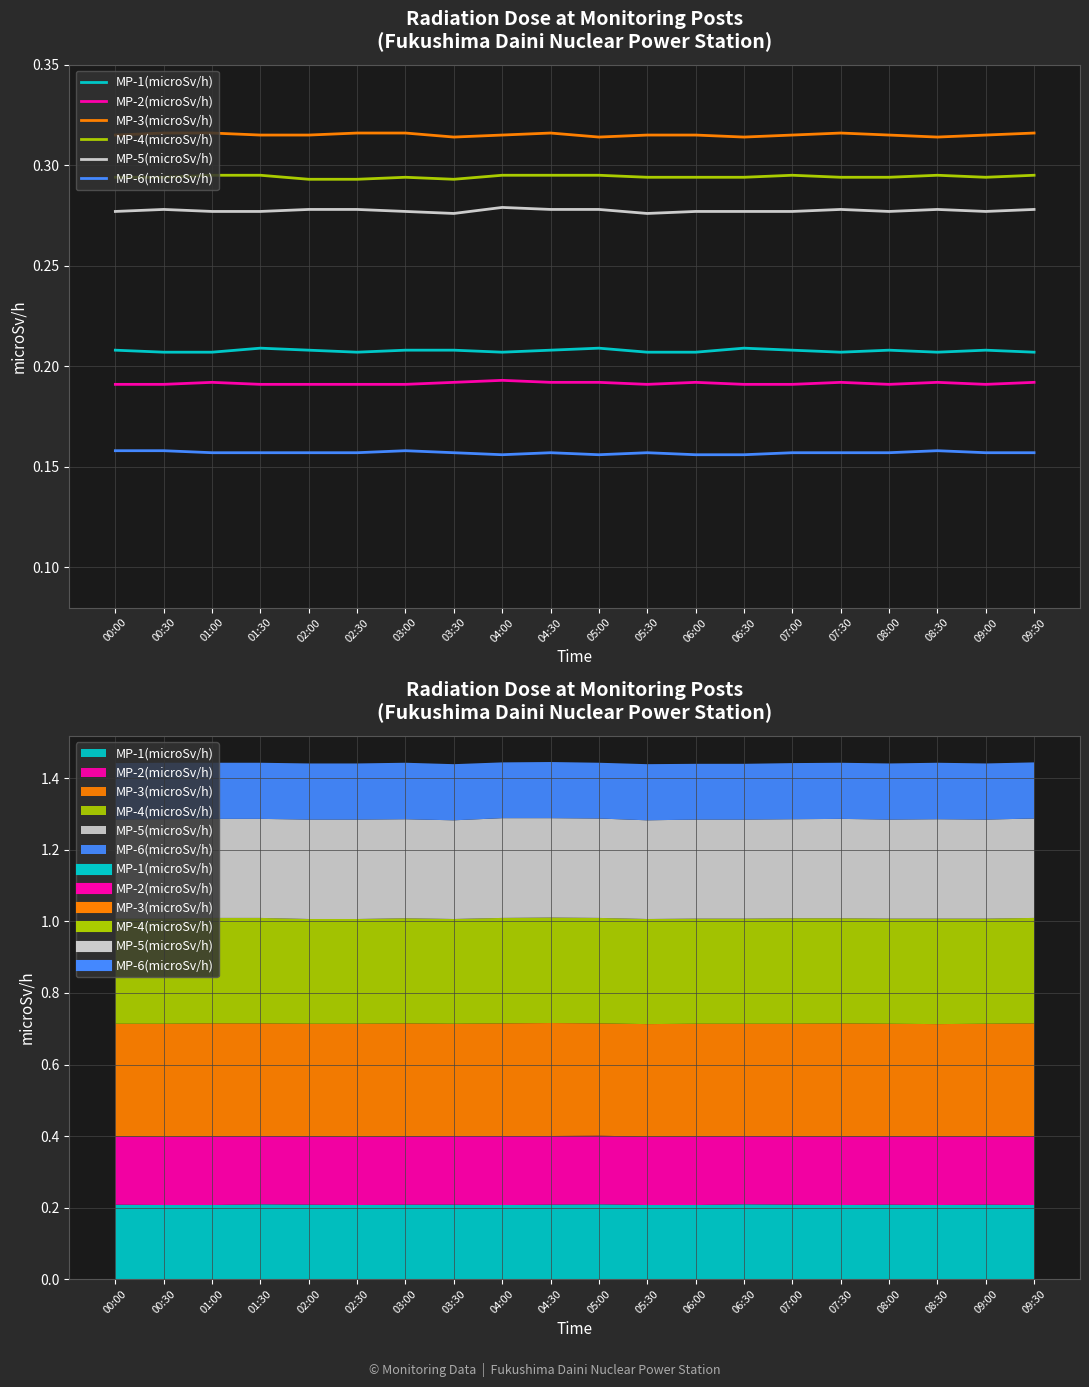

Which has a higher value, 06:00 or 09:30?

06:00